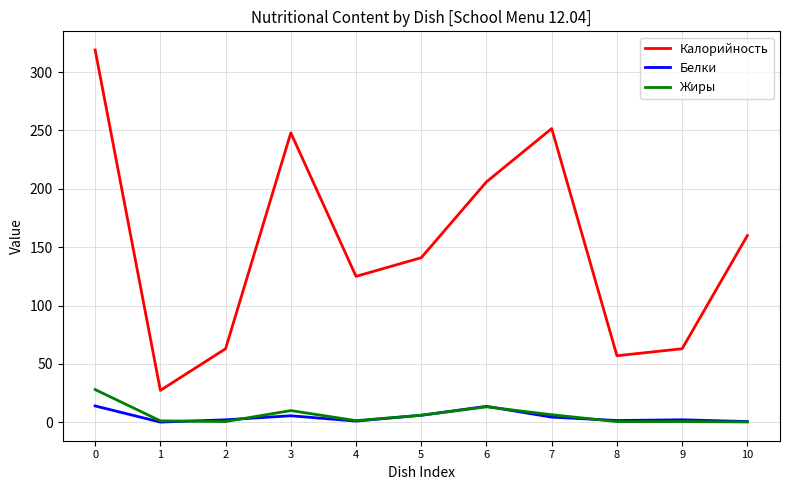

What is the spread (max minus min) of values at 9?

62.4